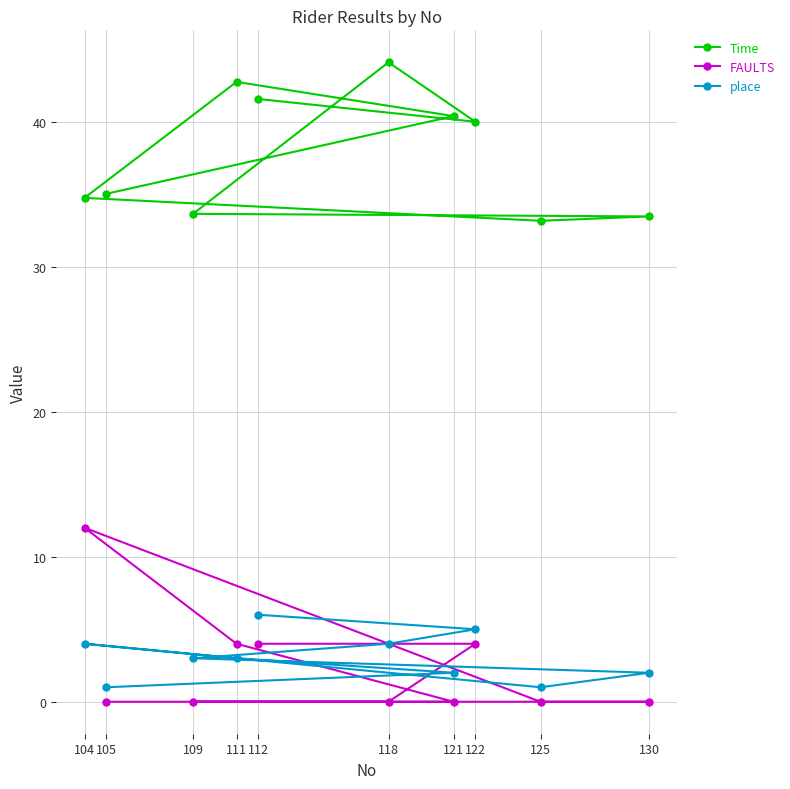

Where is Time nearest to the value 38?

122